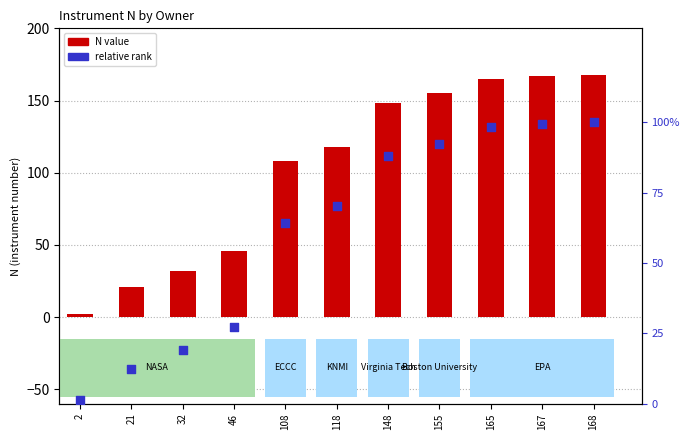

Which series has the widest spread of Y values?

N (instrument number)